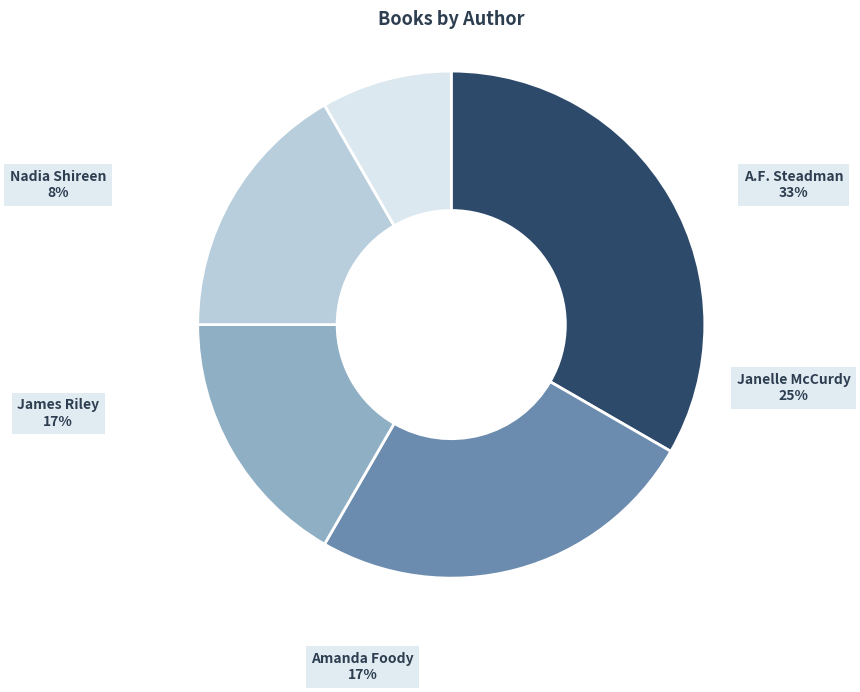

To the nearest percent, what is the difference between the largest and smallest slice percentages?

25%